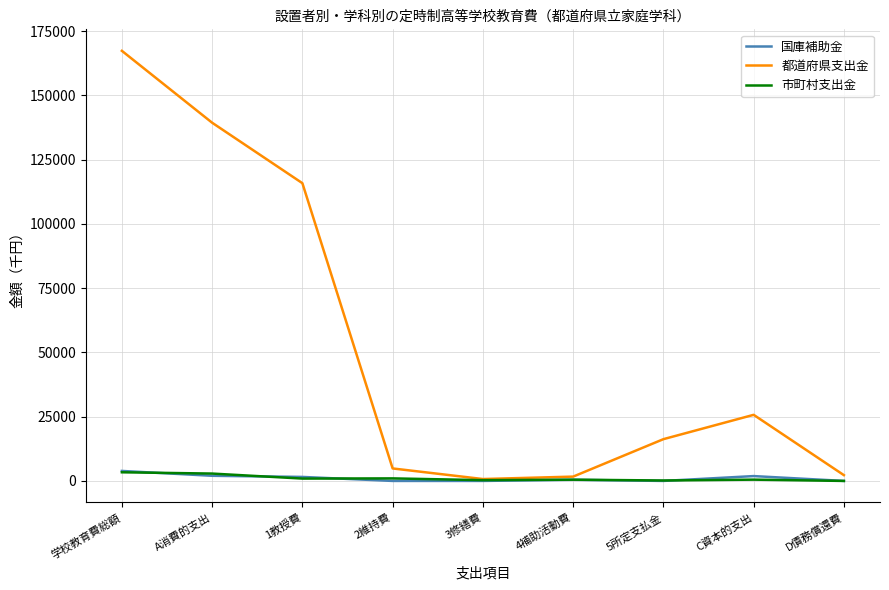

At which category does the chart reach its peak across all series?

学校教育費総額